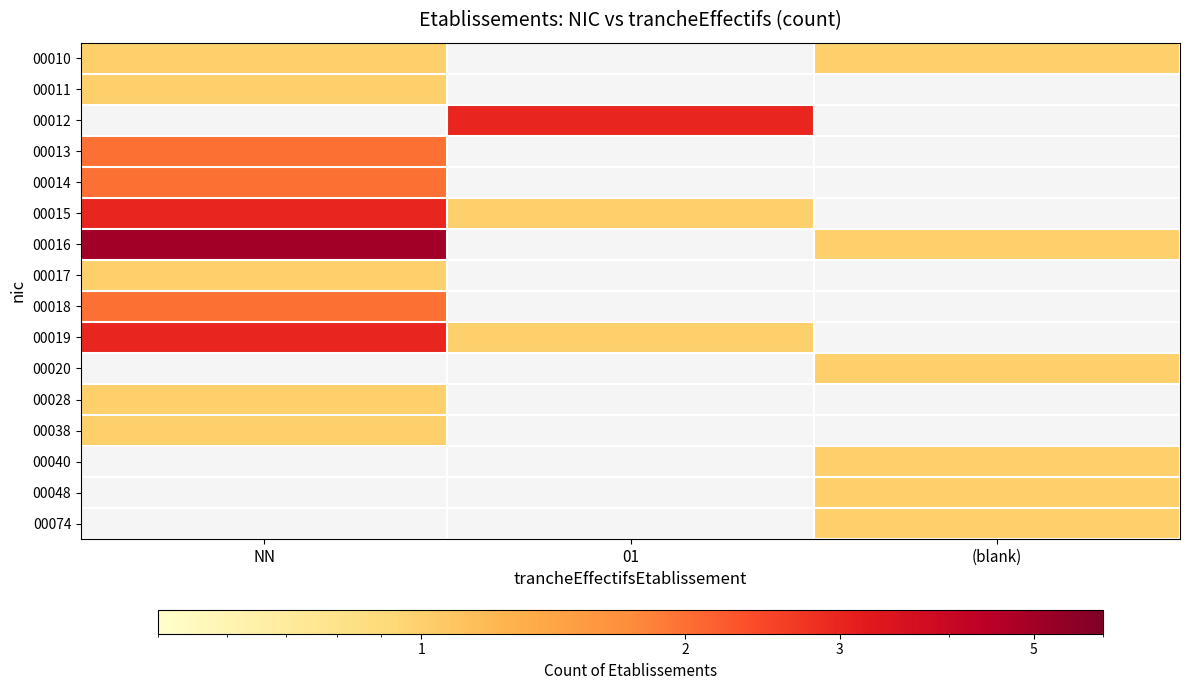

Is it true that 00010 equals 1.0 at NN?

True